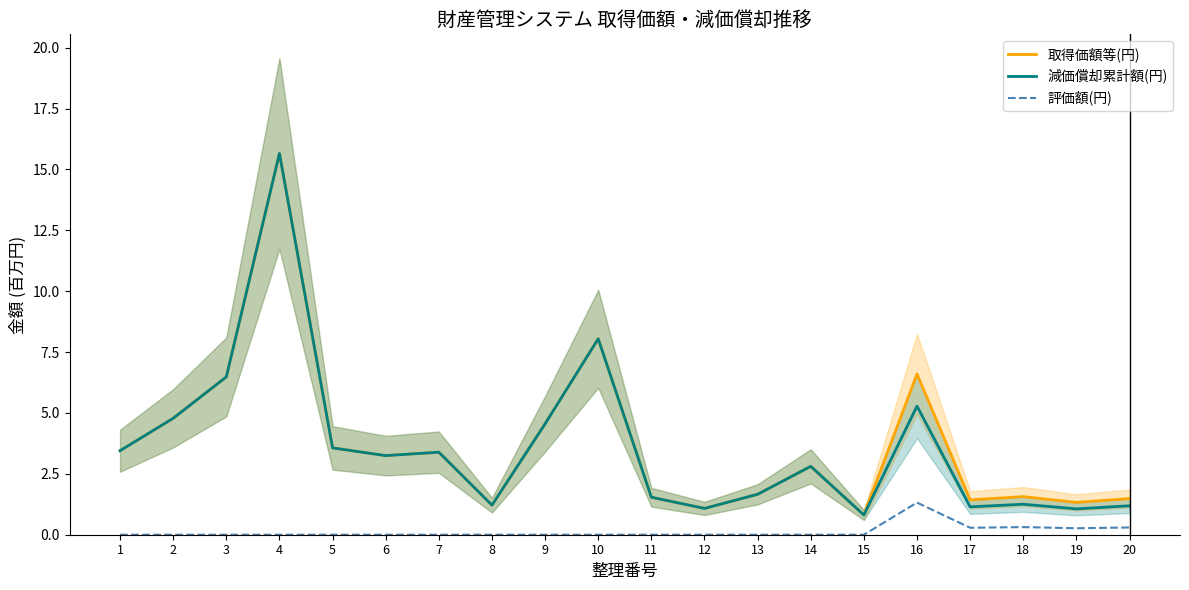

Where is the first local maximum for 評価額(円)?

16